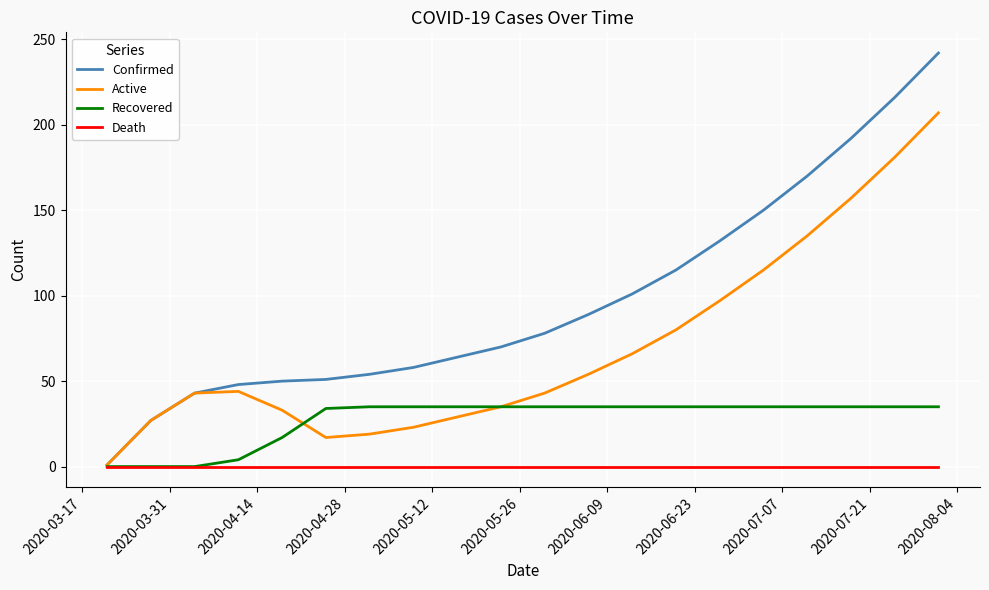

Does the chart display data point markers on the line(s)?

No